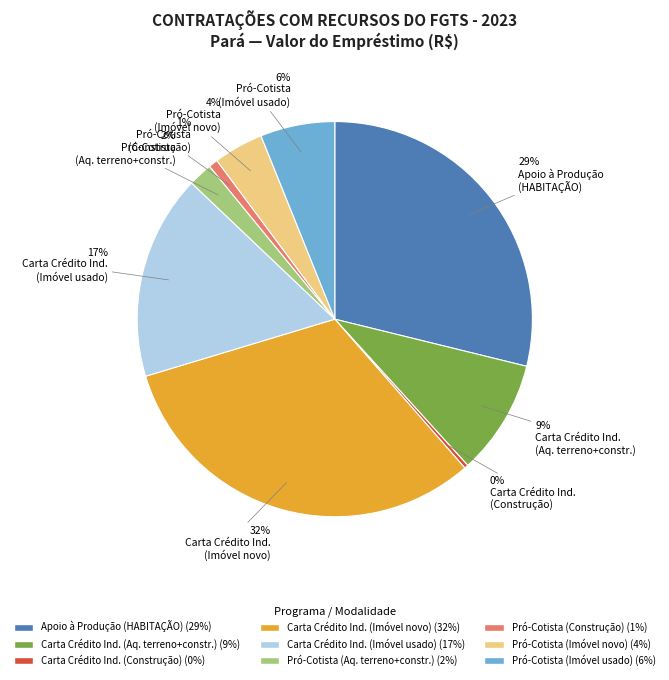

How many segments does this pie chart have?

9